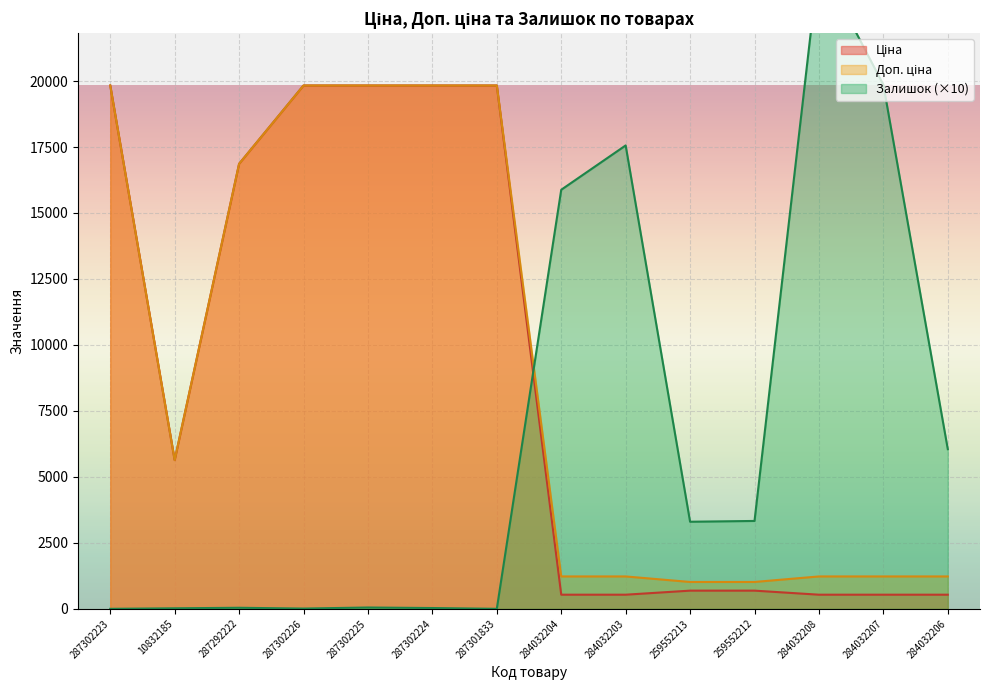

Between 284032204 and 259552213, which series saw the biggest shift?

Залишок